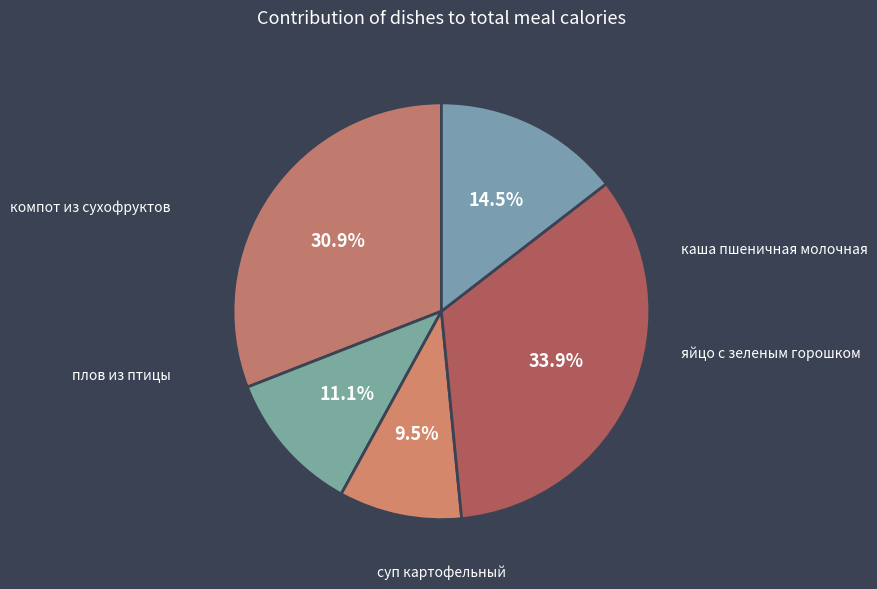

How many segments does this pie chart have?

5